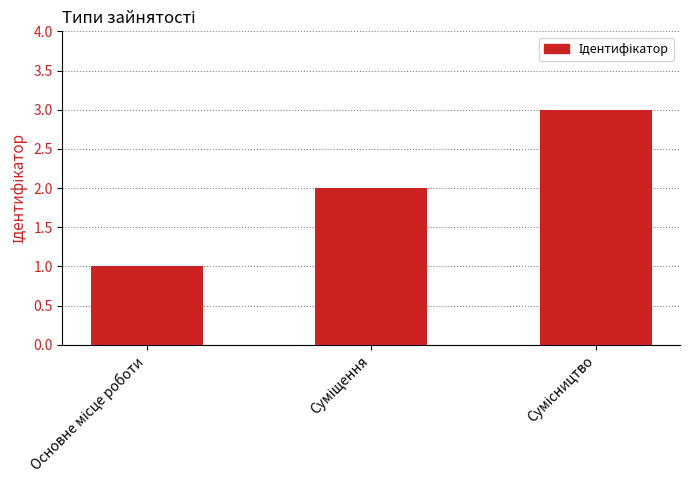

How many data points are less than 2?

1